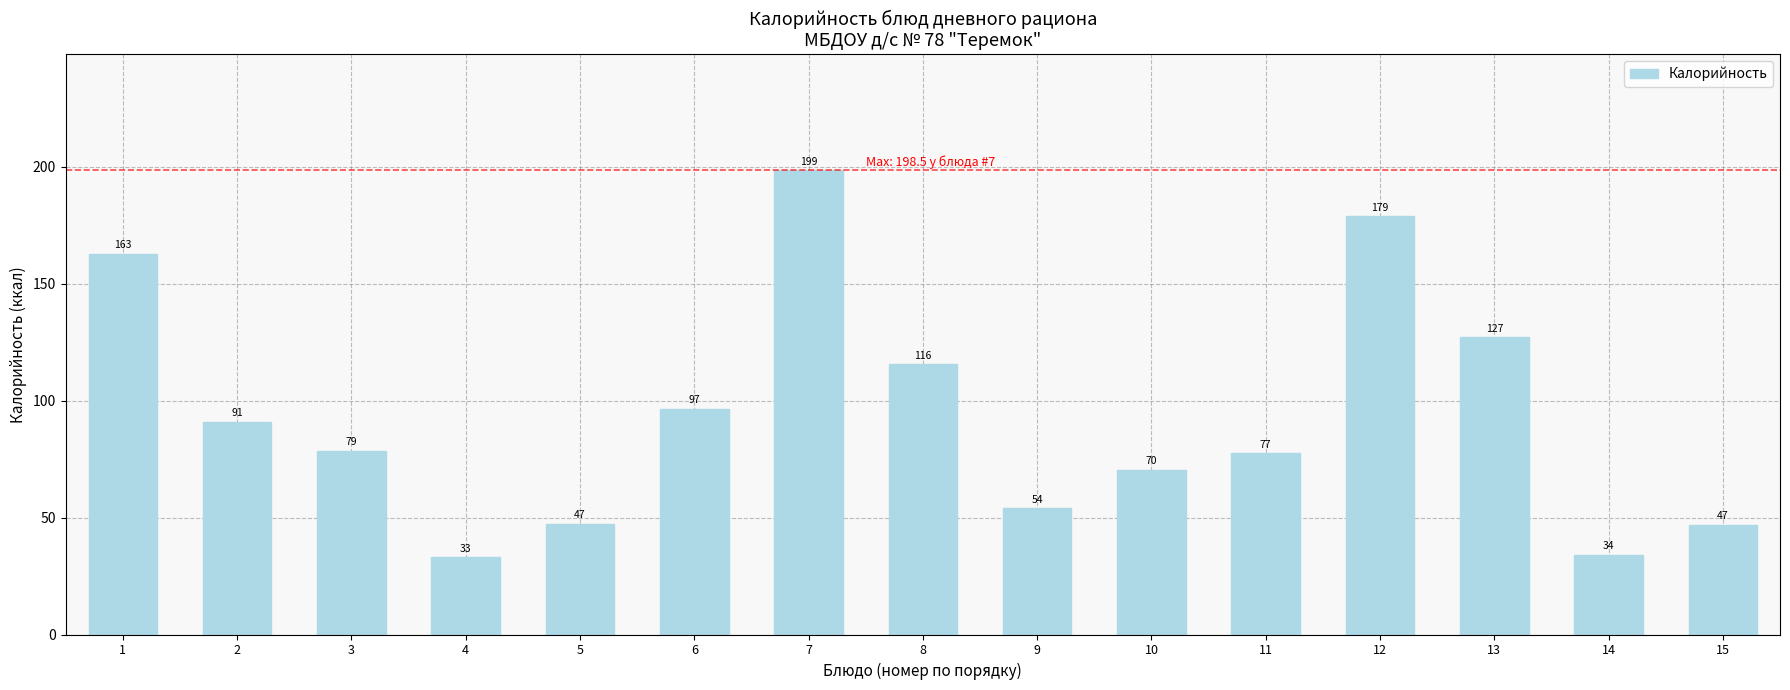

What is the difference between the values at 5 and 4?

14.4